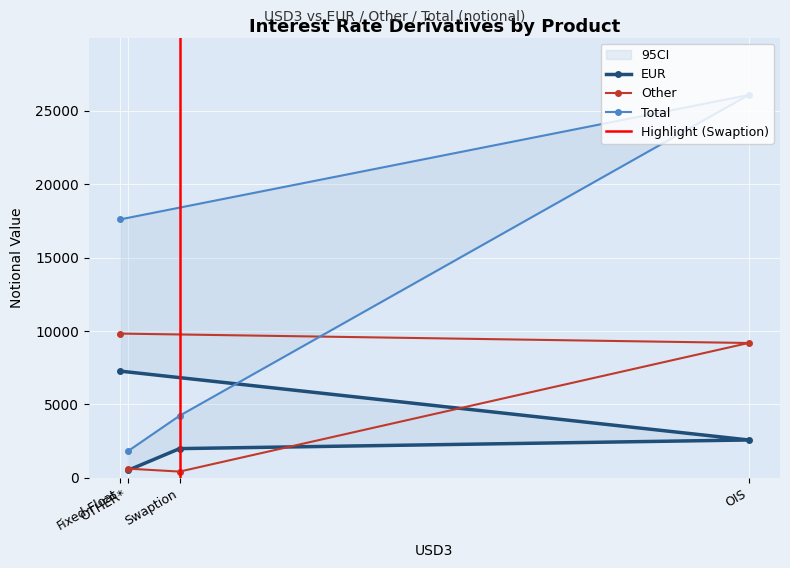

List the labels in order of EUR value, largest first.

Fixed-Float, OIS, Swaption, OTHER*